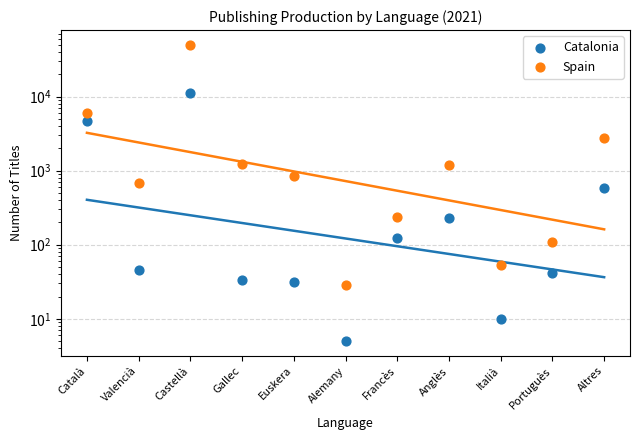

What are all the series names shown in the legend?

Catalonia, Spain